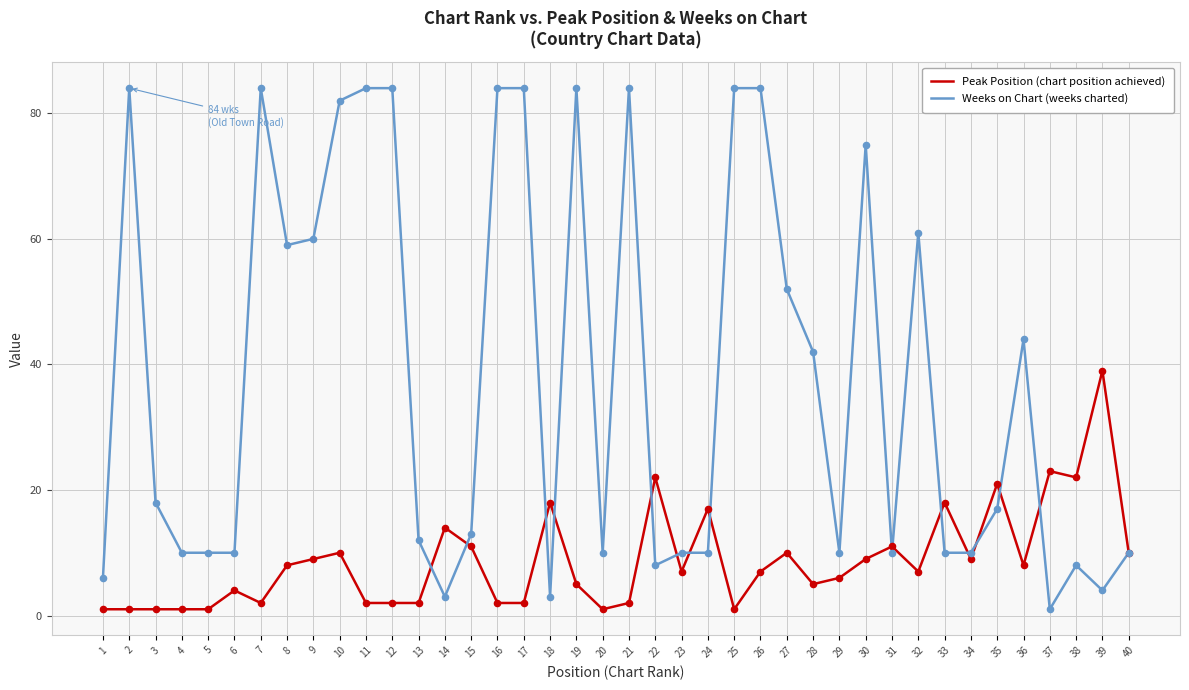

What is the greatest value displayed?

84